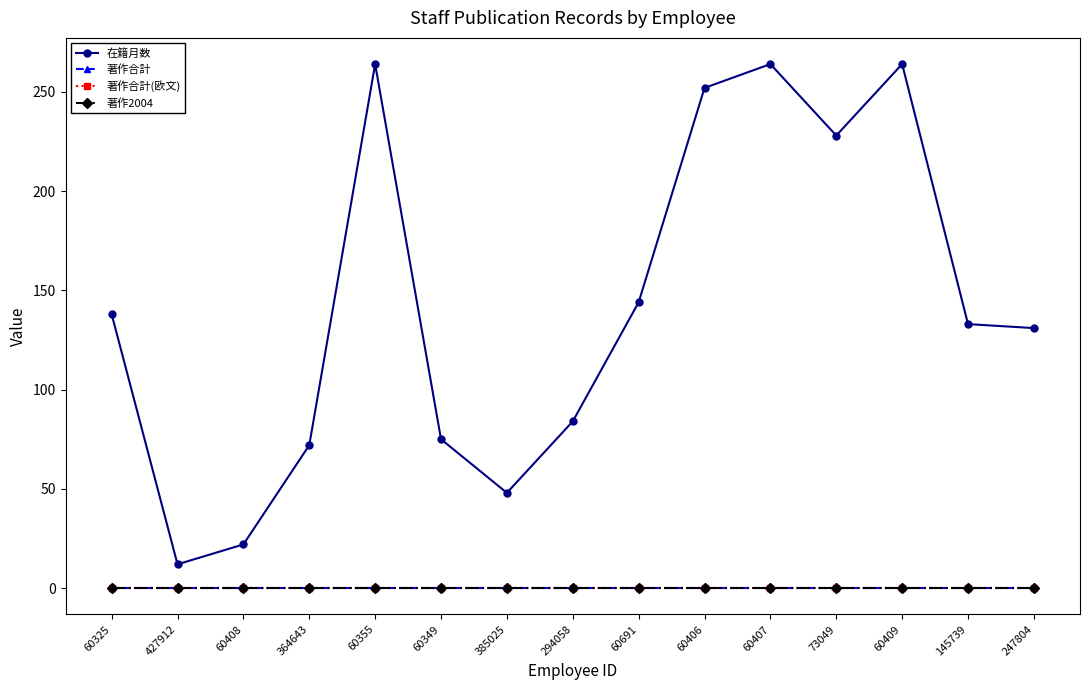

Is this an area chart (filled region under the line)?

No